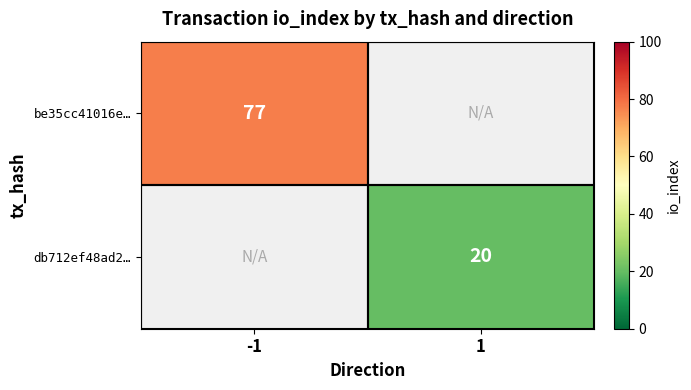

The value of db712ef48ad2… at 1 is 6. True or false?

False